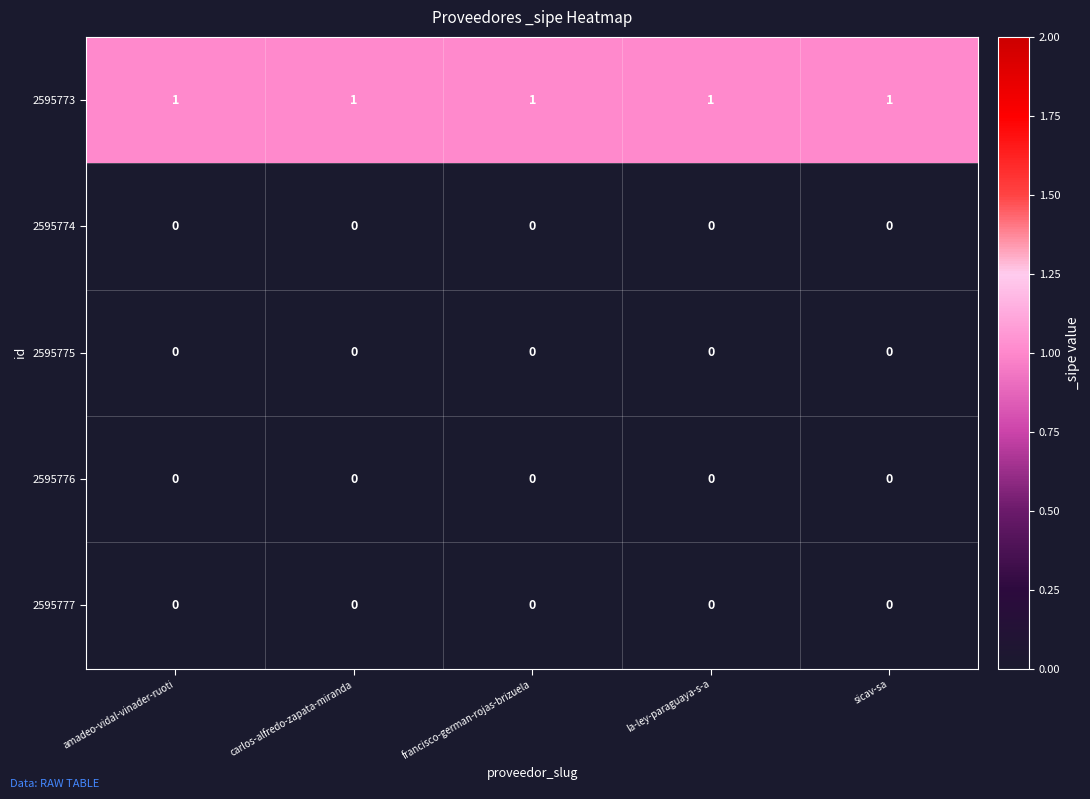

Which series has the largest total across all categories?

2595773